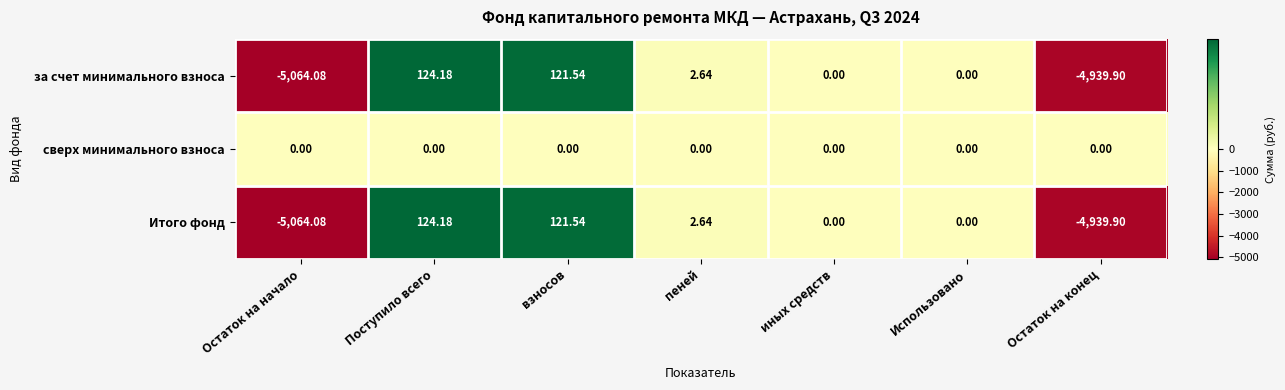

Which category has the highest value across all series?

Поступило всего